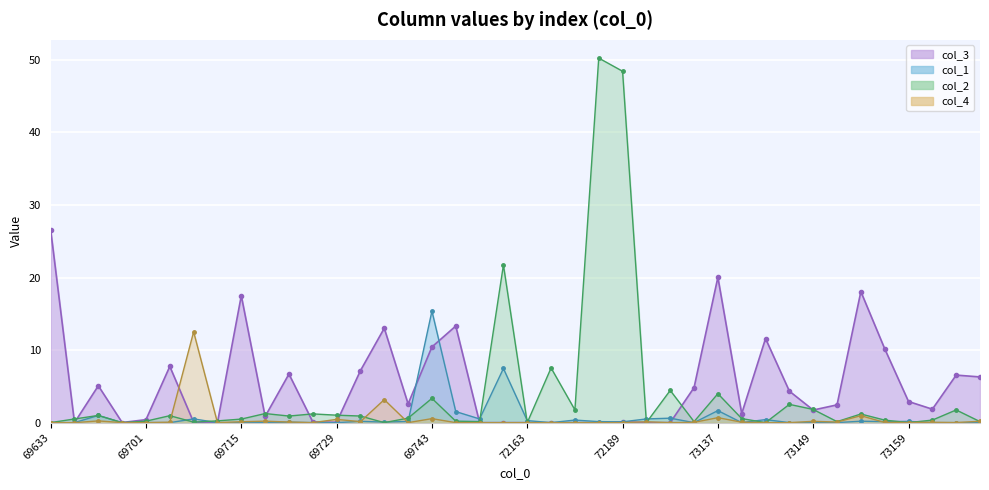

Is it true that col_3_line equals 2.8 at 27?

False